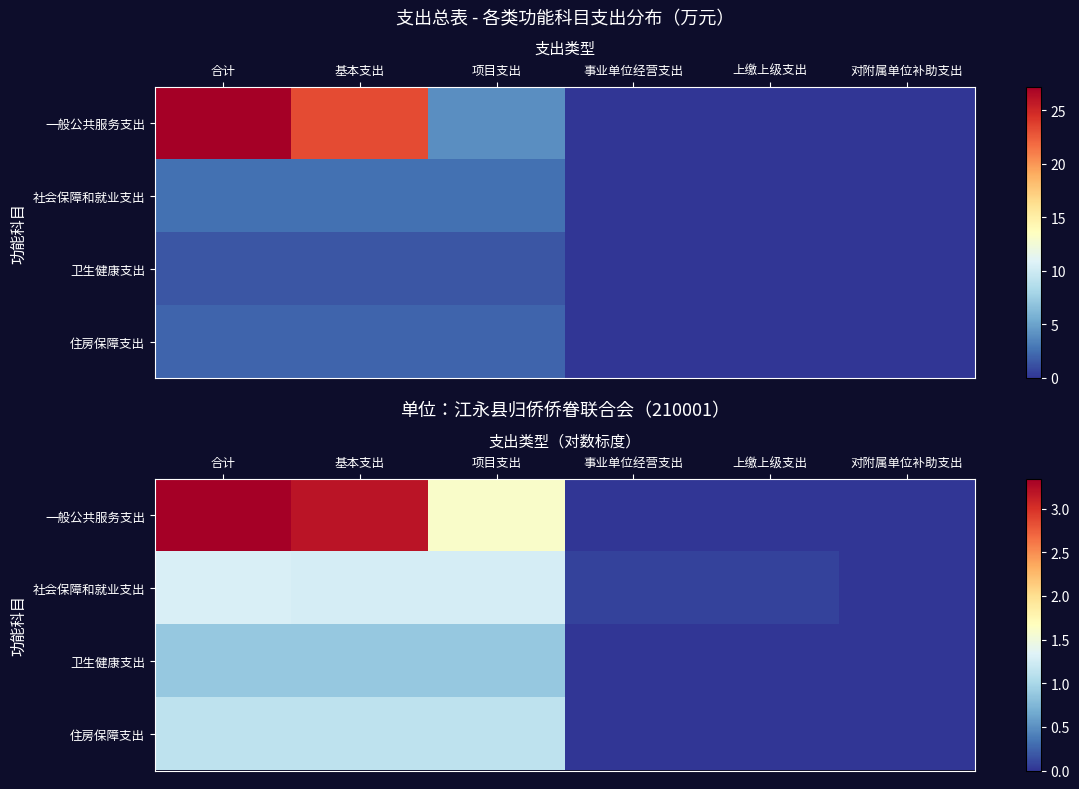

Rank the series at 事业单位经营支出 from highest to lowest value.

社会保障和就业支出, 一般公共服务支出, 卫生健康支出, 住房保障支出